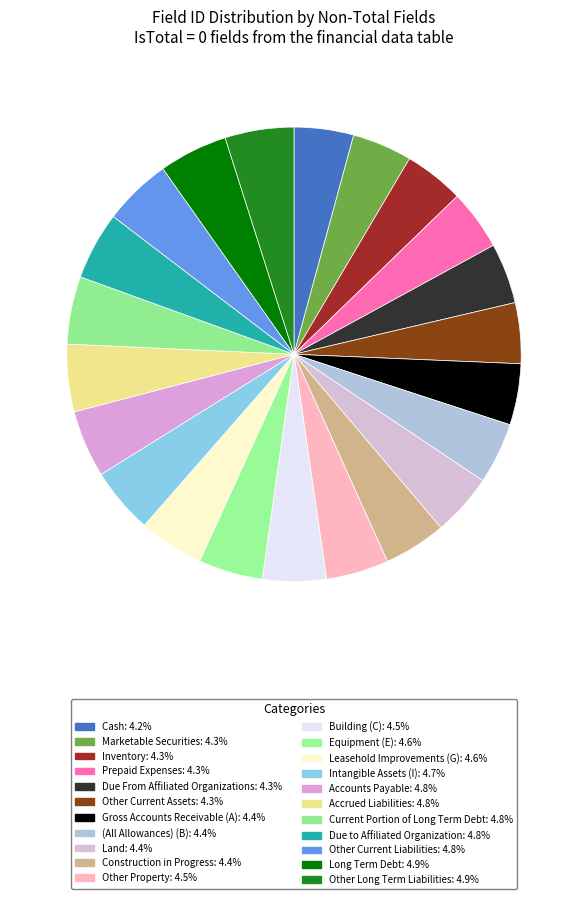

How many segments does this pie chart have?

22